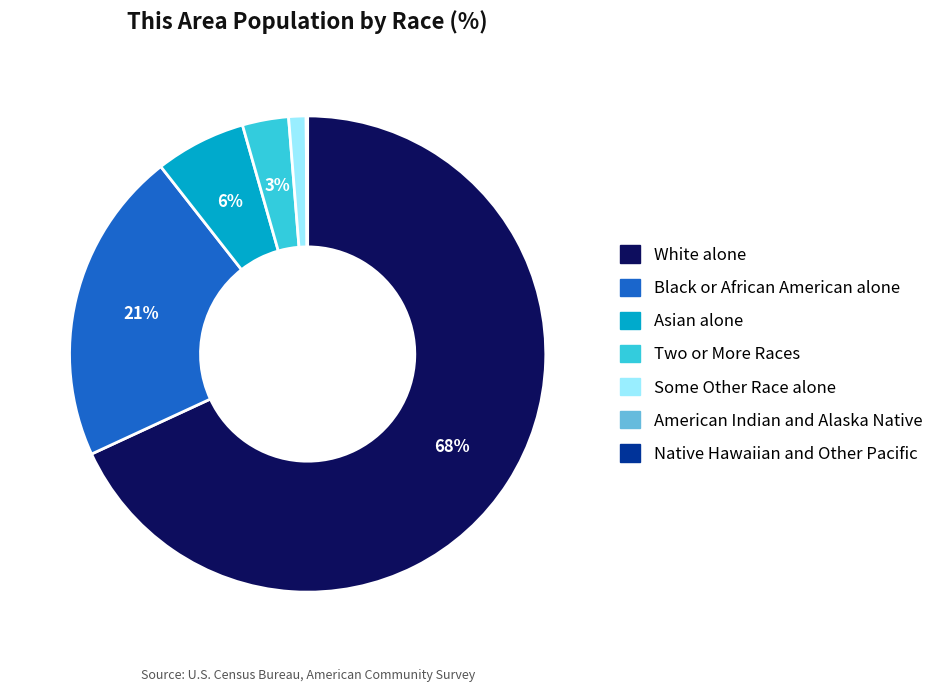

Does White alone represent more than half of the total?

Yes